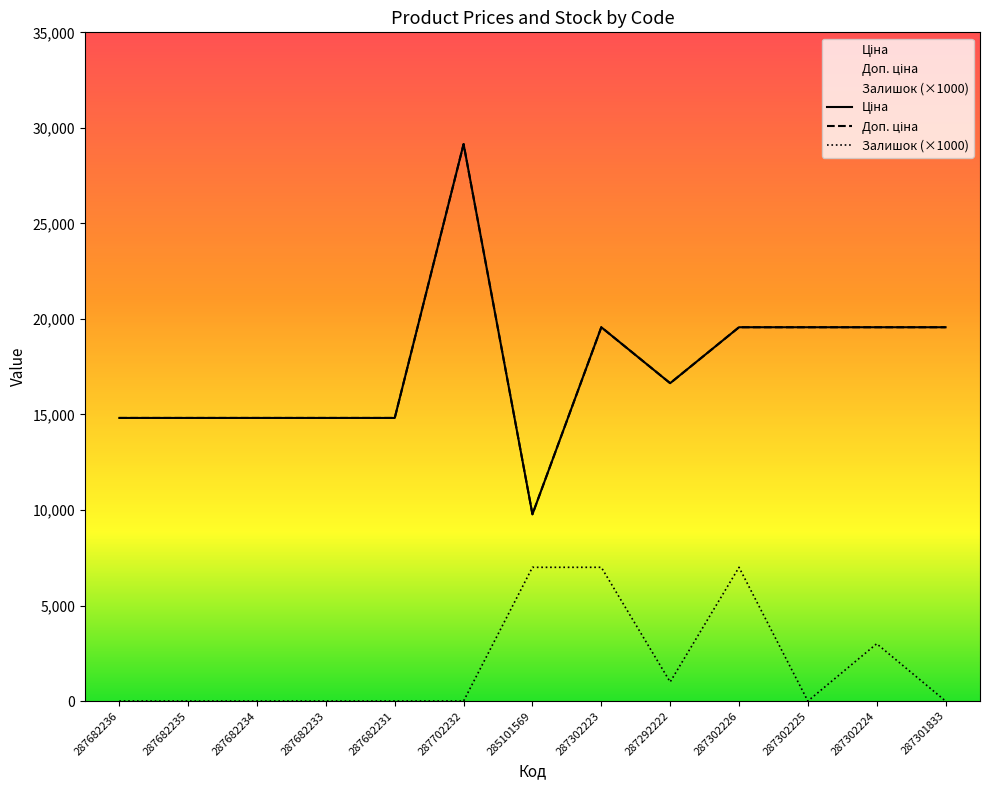

What is the difference between the Доп. ціна values at 287682236 and 287302224?

4747.3